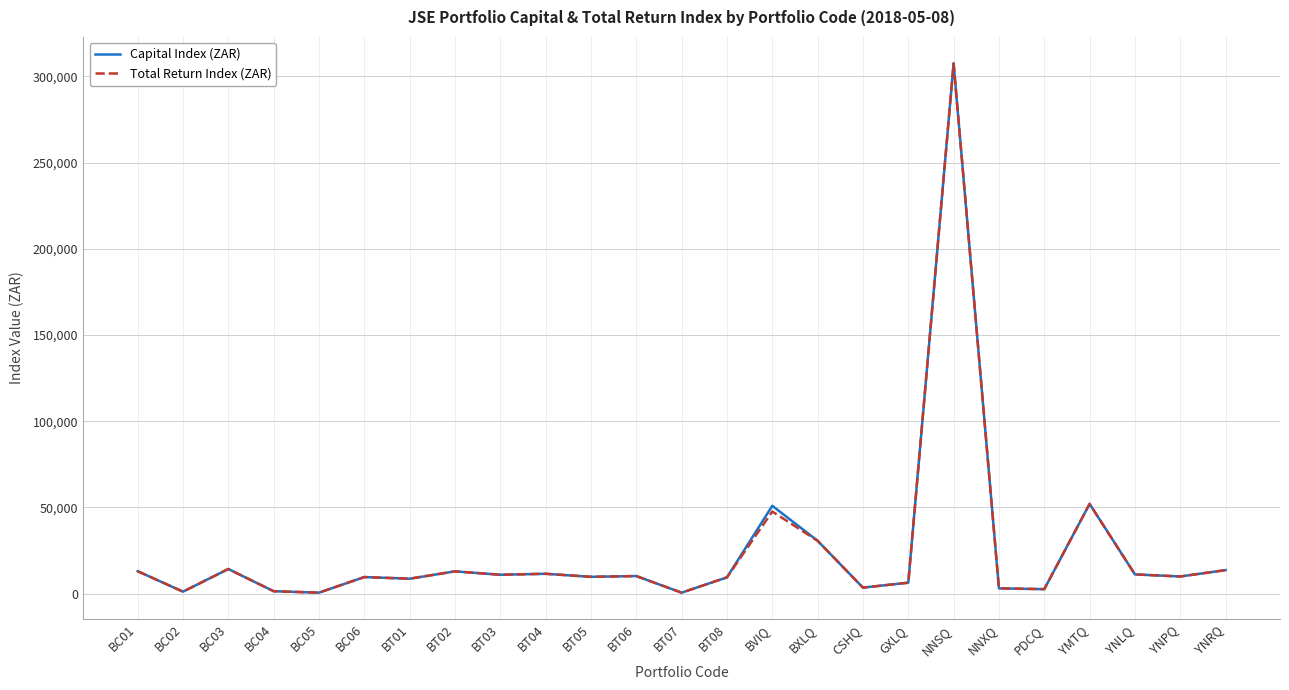

What position from the left is BC06?

6